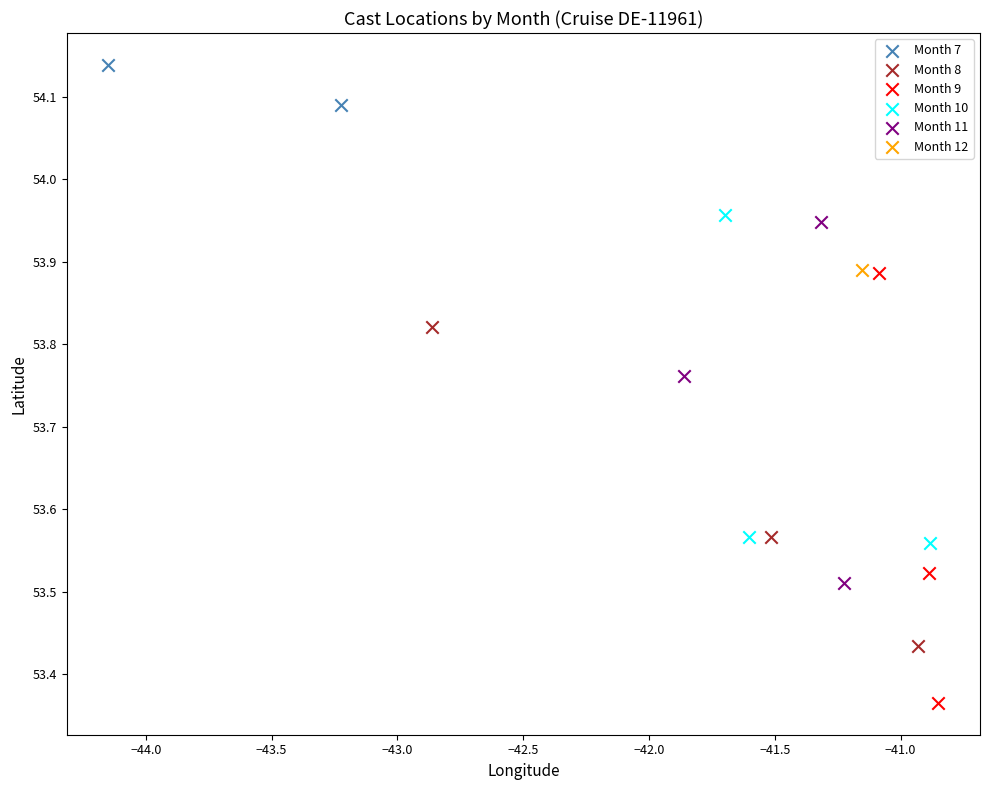

What are all the series names shown in the legend?

Month 7, Month 8, Month 9, Month 10, Month 11, Month 12